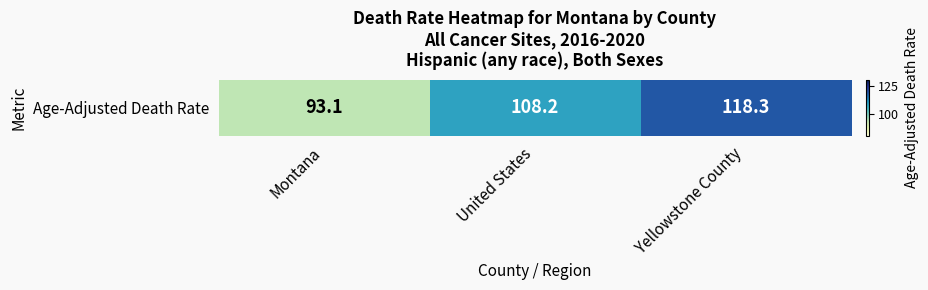

Is it true that the value at United States is 108.2?

True